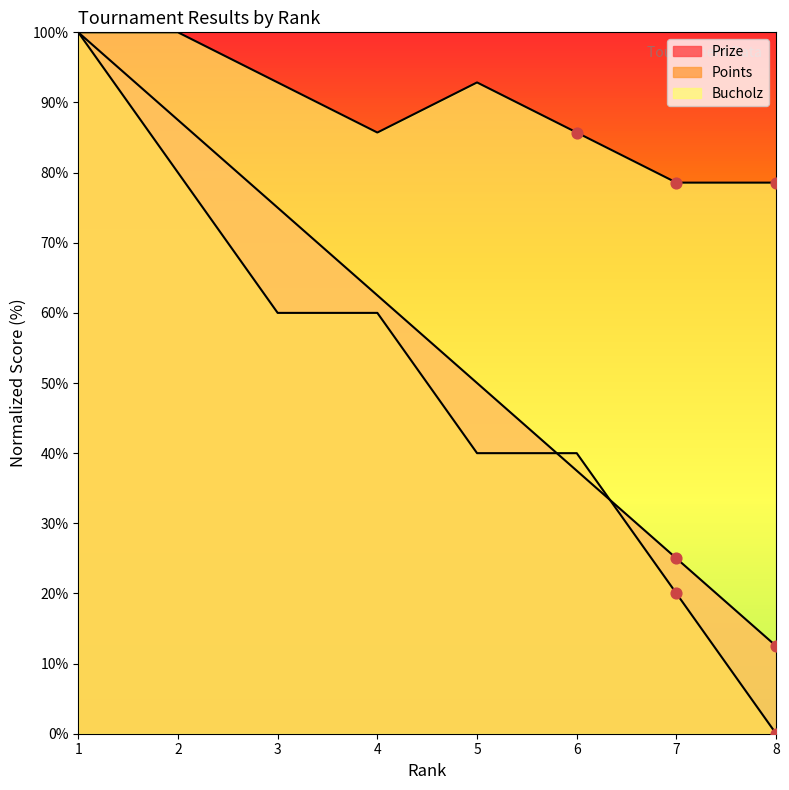

Which series contains the lowest Y value?

Points